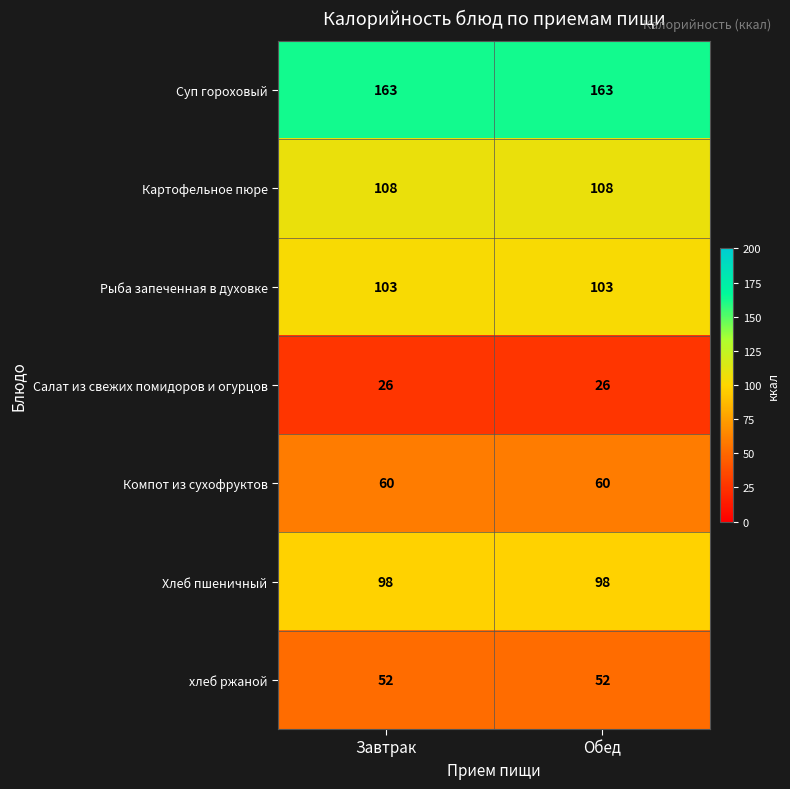

Rank the series by their maximum value, from lowest to highest.

Салат из свежих помидоров и огурцов, хлеб ржаной, Компот из сухофруктов, Хлеб пшеничный, Рыба запеченная в духовке, Картофельное пюре, Суп гороховый